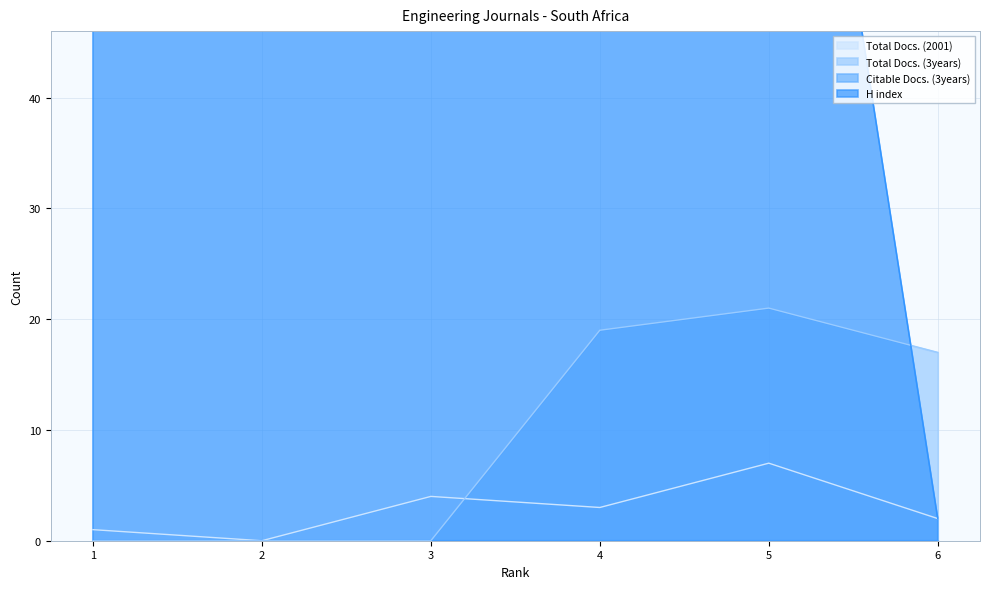

Does the chart have visible grid lines?

Yes